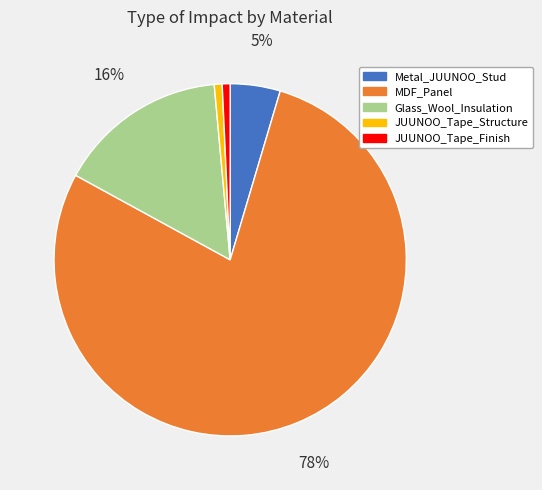

To the nearest percent, what is the difference between the Glass_Wool_Insulation and JUUNOO_Tape_Structure slice percentages?

15%